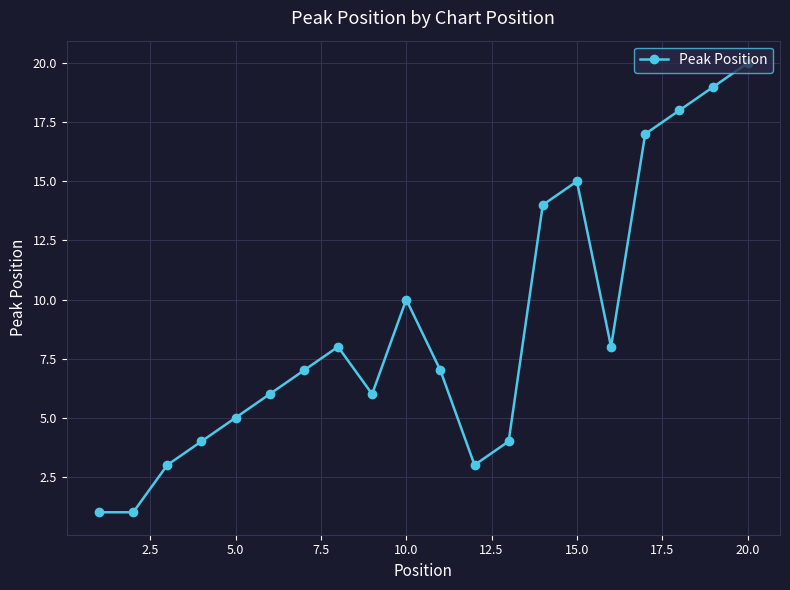

True or false: there are more than 2 points higher than both neighbors.

True